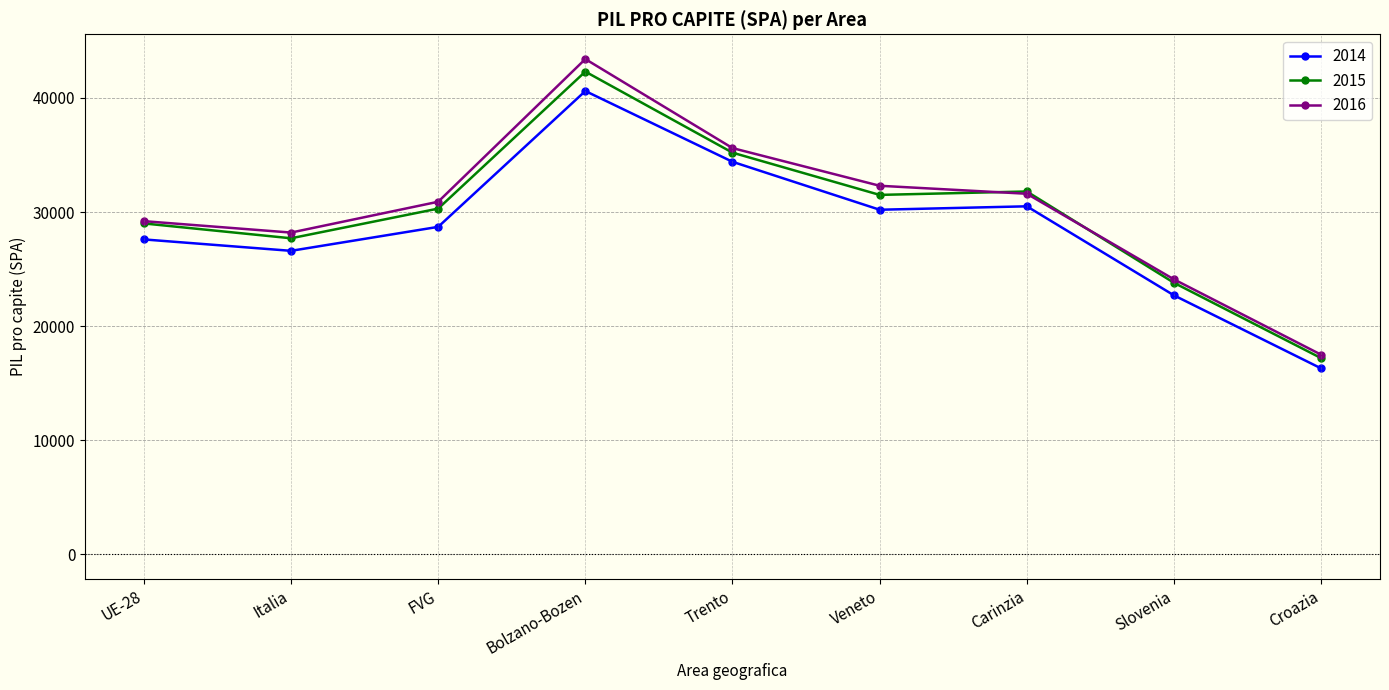

What value does the 2016 series have at FVG, to the nearest 10?

30900